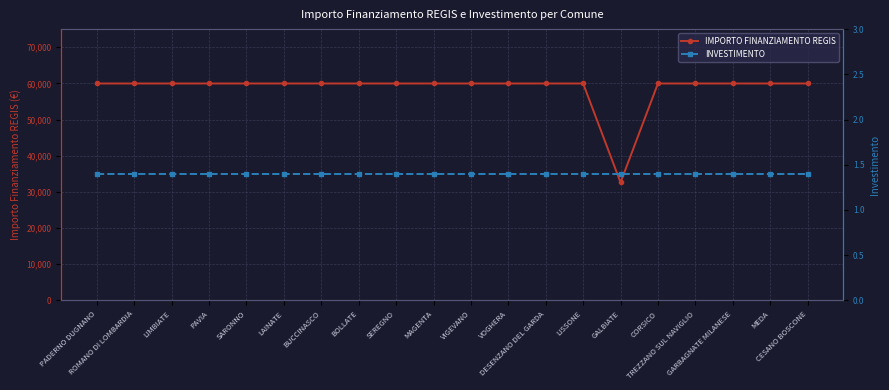

Which label corresponds to the largest value in the chart?

PADERNO DUGNANO